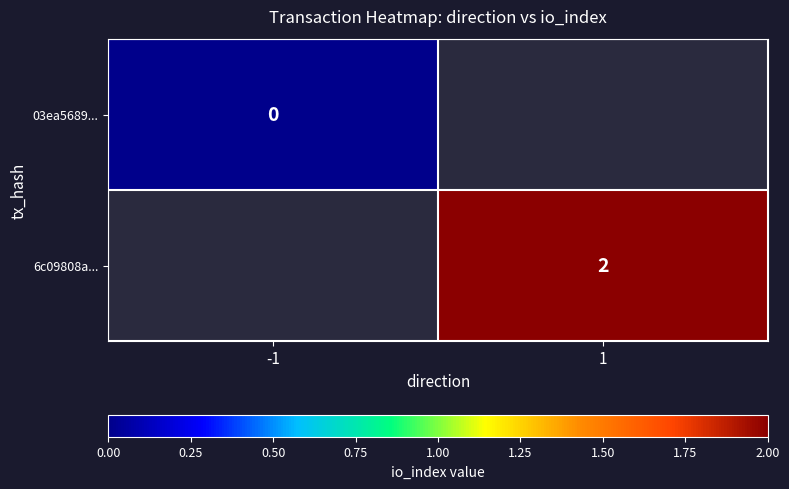

How many categories are shown in the chart?

2